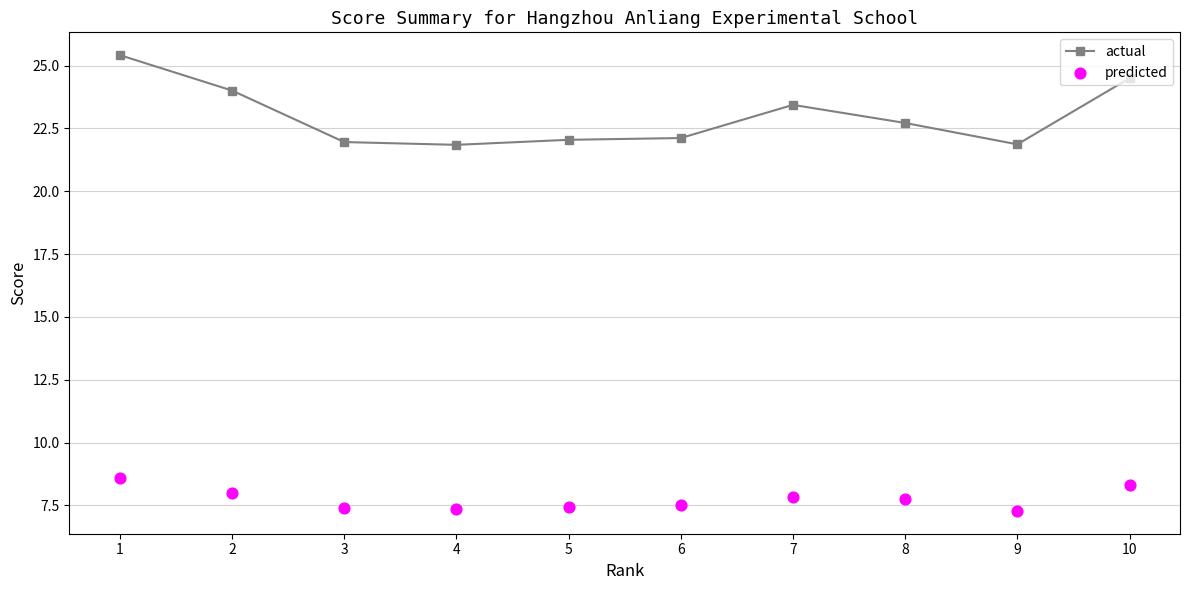

Is the value of actual at 4 greater than the value of predicted at 3?

Yes